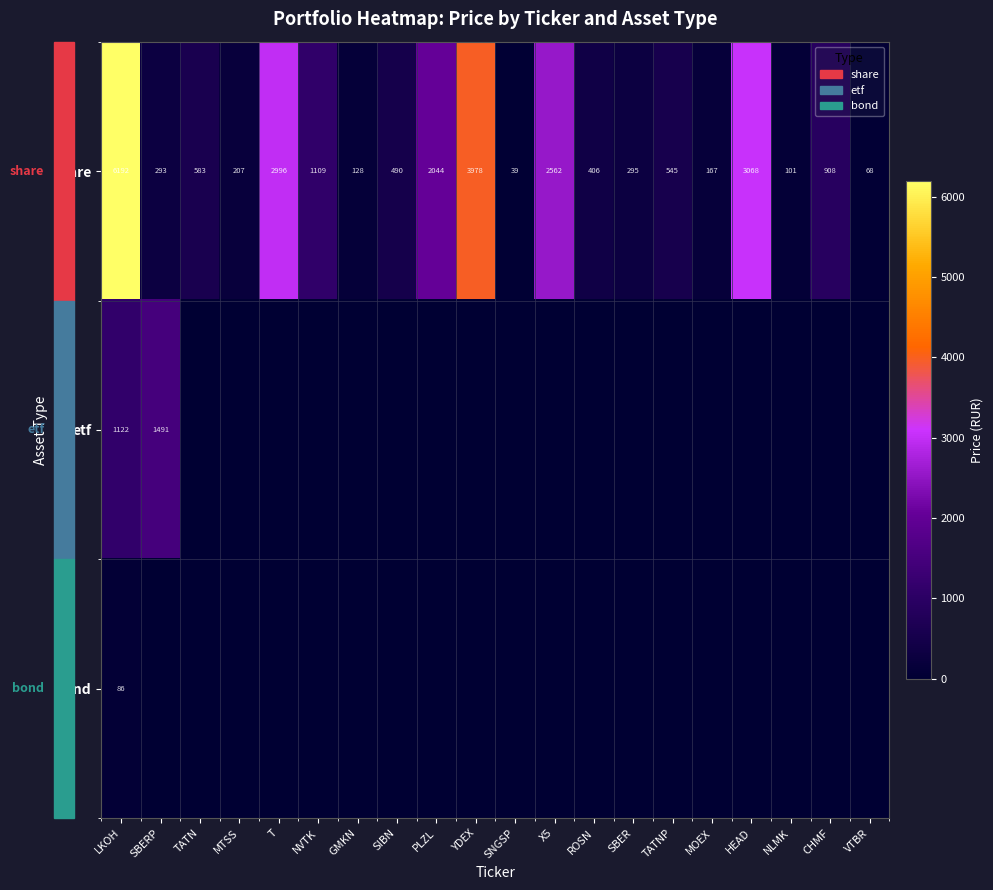

Which category has the highest value in the share series?

LKOH